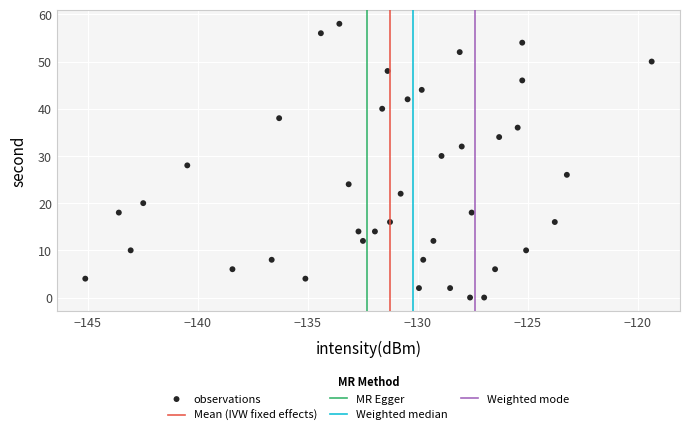

What is the range of Y values (max minus min)?

58